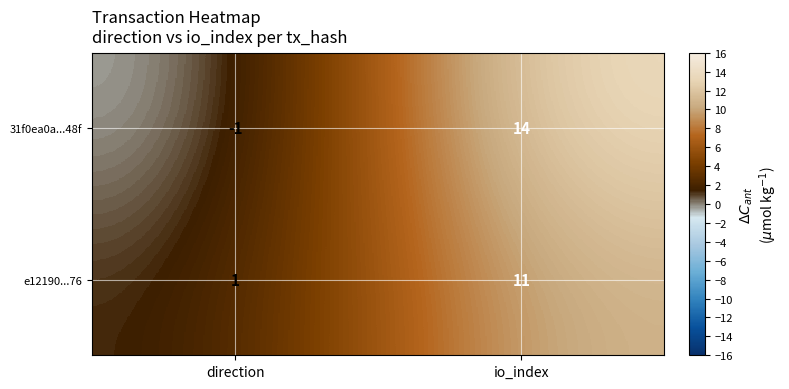

What is the difference between the maximum and minimum values in the 31f0ea0a...48f series?

15